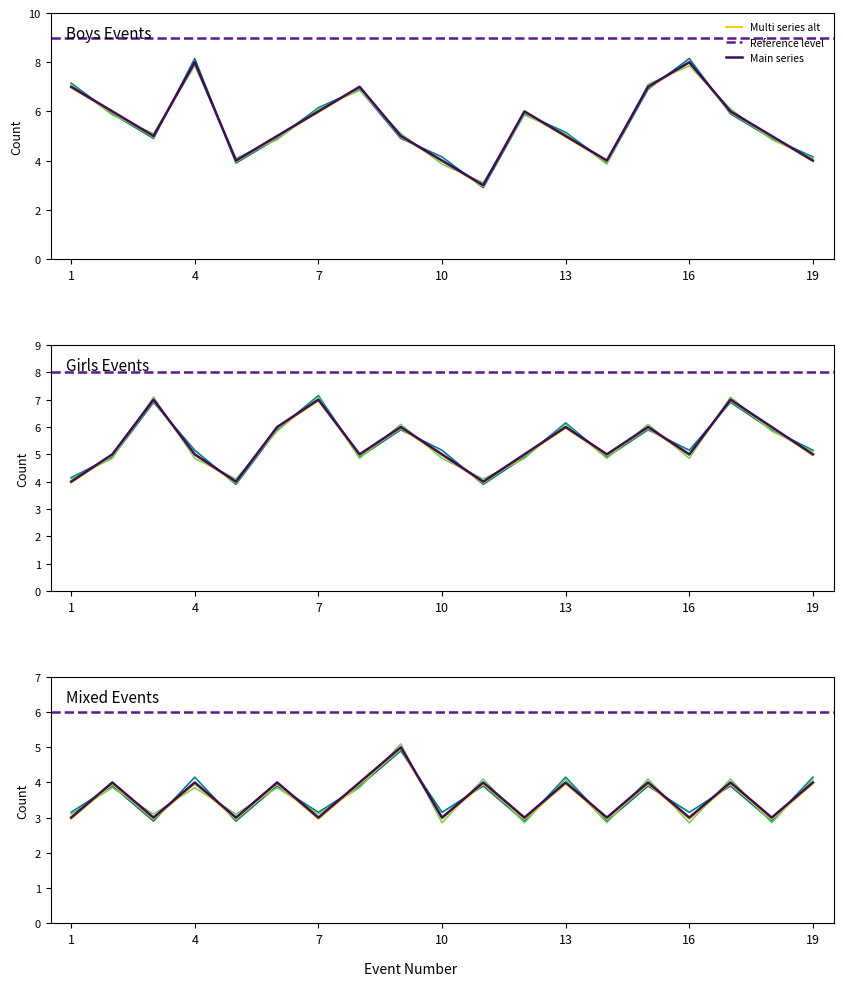

How many lines are shown in the chart?

3